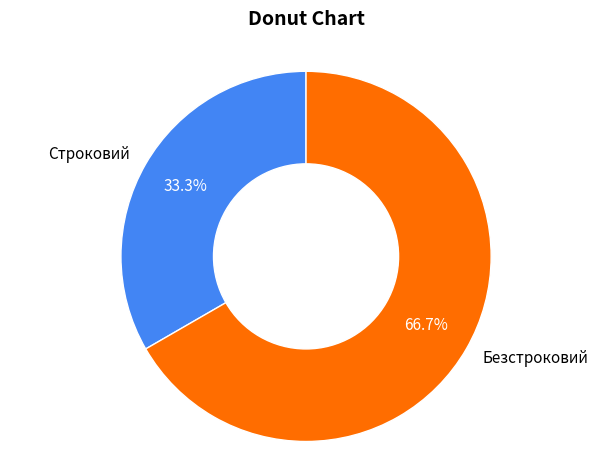

Rank the categories by value from highest to lowest.

Безстроковий, Строковий